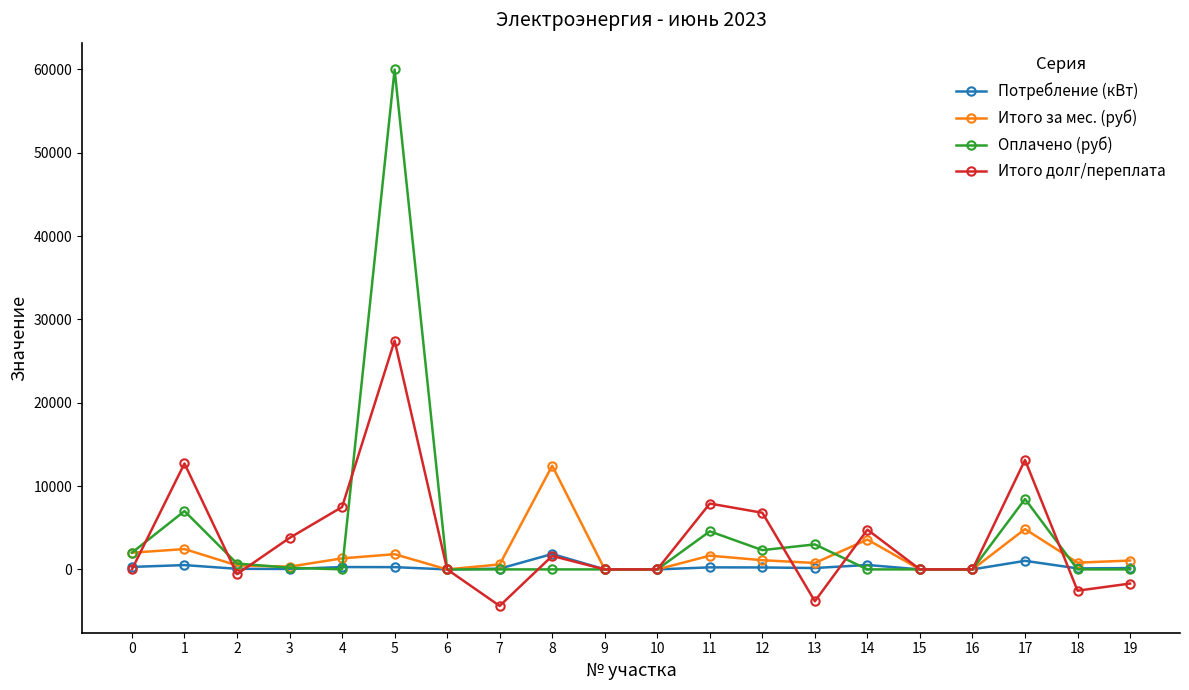

Does the chart display data point markers on the line(s)?

Yes